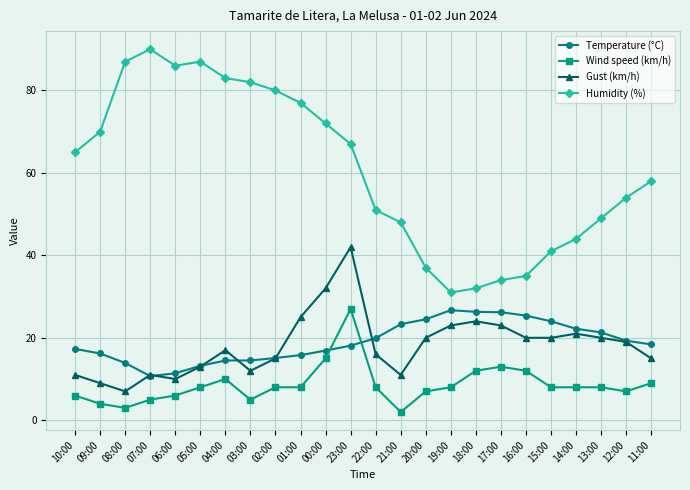

Which category has the lowest value across all series?

21:00